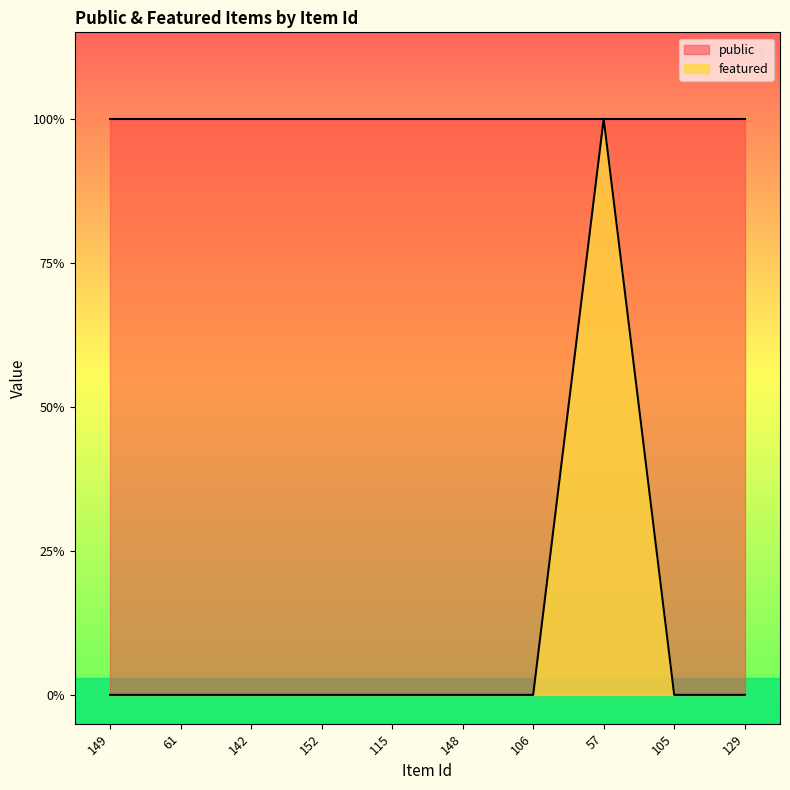

What is the difference between the maximum and second lowest values?

1